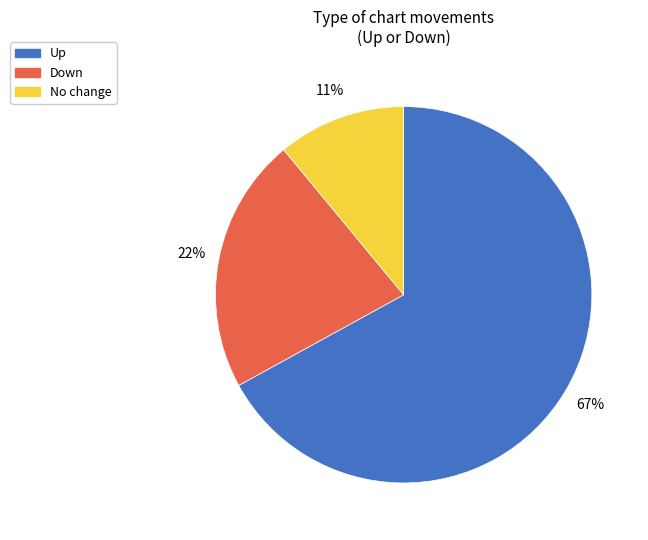

To the nearest percent, what is the average slice percentage?

33%